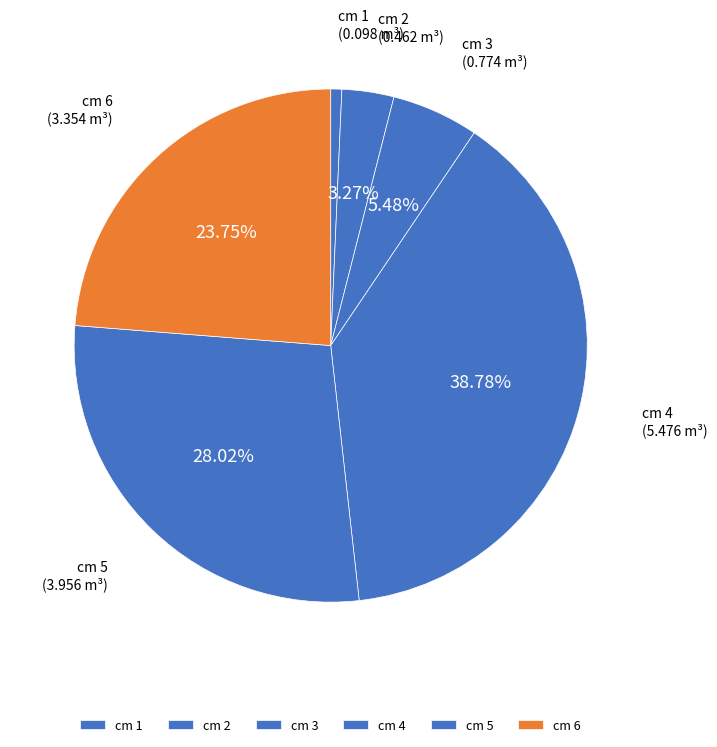

Which has a higher value, cm 4 or cm 6?

cm 4